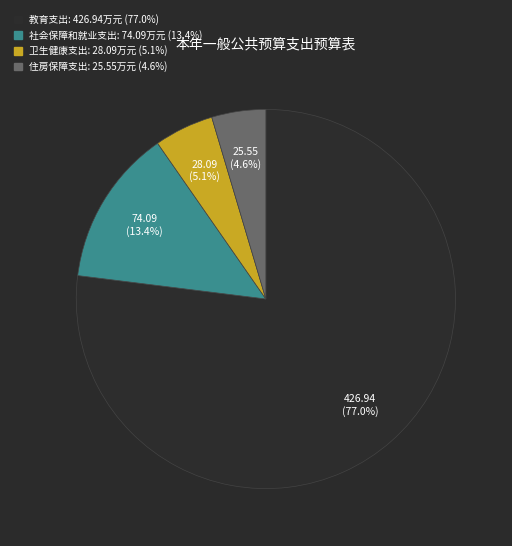

The 教育支出 slice represents 89% of the pie. True or false?

False